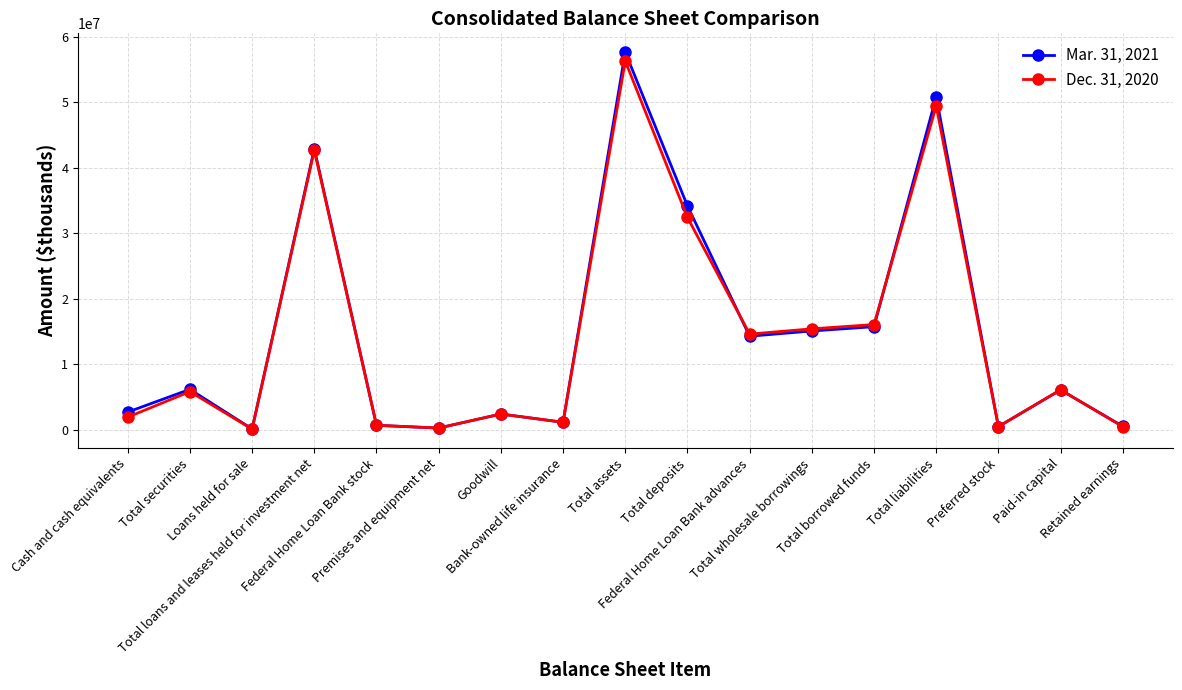

At how many categories does at least one series exceed 11635041?

7